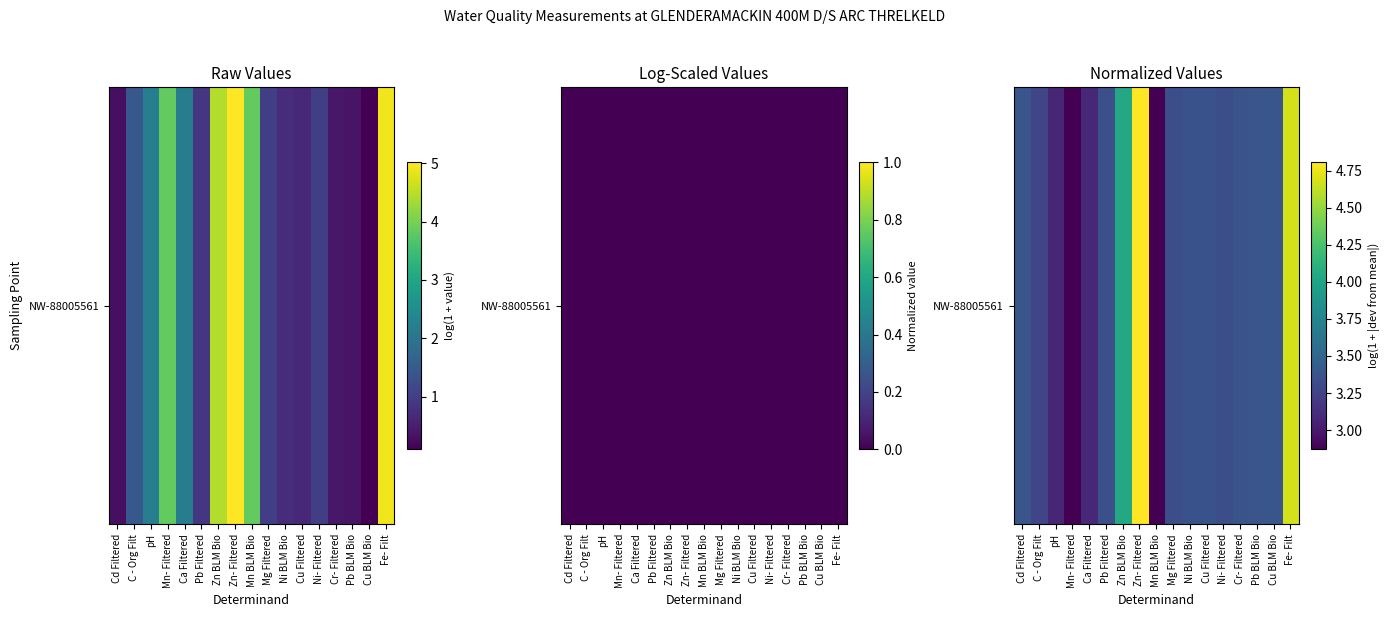

Reading left to right, transcribe all the data shown in this chart.

Cd Filtered=3.4	C - Org Filt=3.3	pH=3.1	Mn- Filtered=2.9	Ca Filtered=3.1	Pb Filtered=3.3	Zn BLM Bio=4.0	Zn- Filtered=4.8	Mn BLM Bio=2.9	Mg Filtered=3.3	Ni BLM Bio=3.4	Cu Filtered=3.4	Ni- Filtered=3.3	Cr- Filtered=3.4	Pb BLM Bio=3.4	Cu BLM Bio=3.4	Fe- Filt=4.7